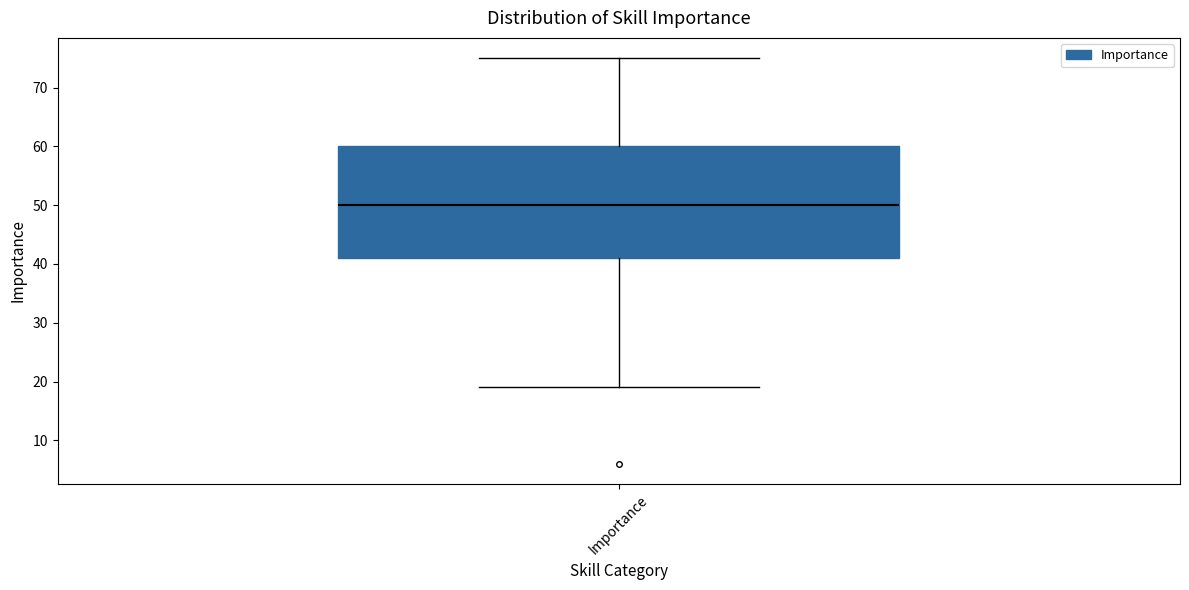

Read this box plot against the y-axis: the position of the median line, the range covered by the box, and the ends of both whiskers. The values are not printed on the chart, so give them approximately, as read against the axis.

median 50, box 41 to 60, whiskers 19 to 75